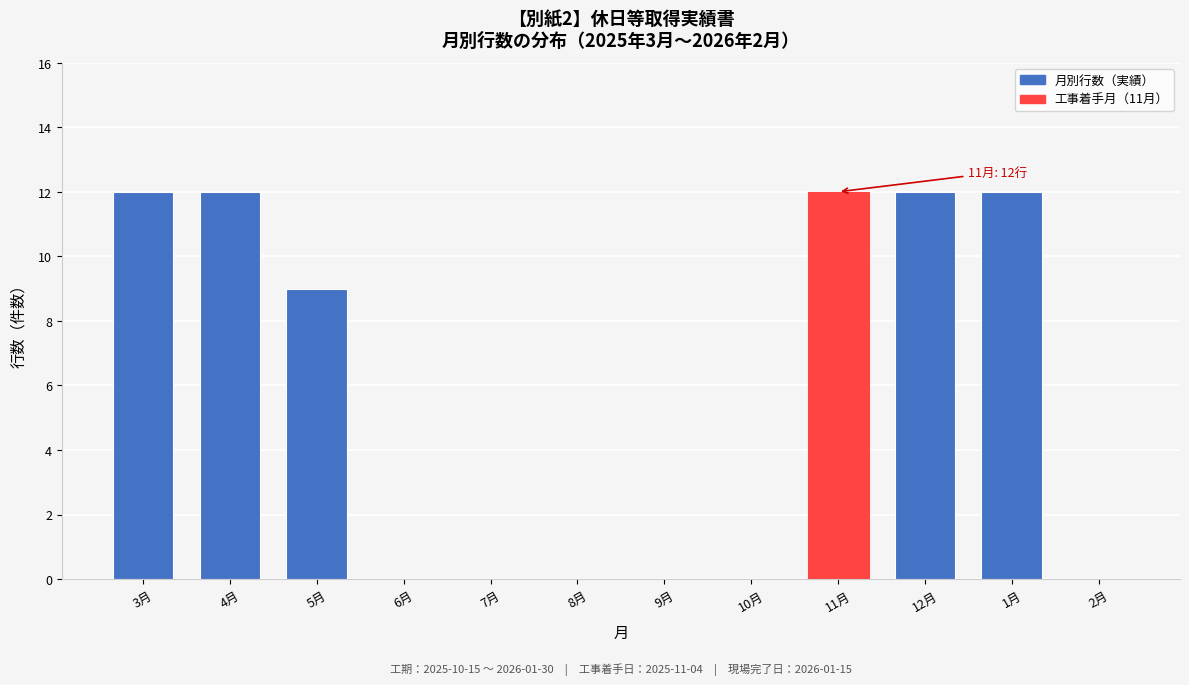

Reading left to right, transcribe all the data shown in this chart.

3月=12	4月=12	5月=9	6月=0	7月=0	8月=0	9月=0	10月=0	11月=12	12月=12	1月=12	2月=0